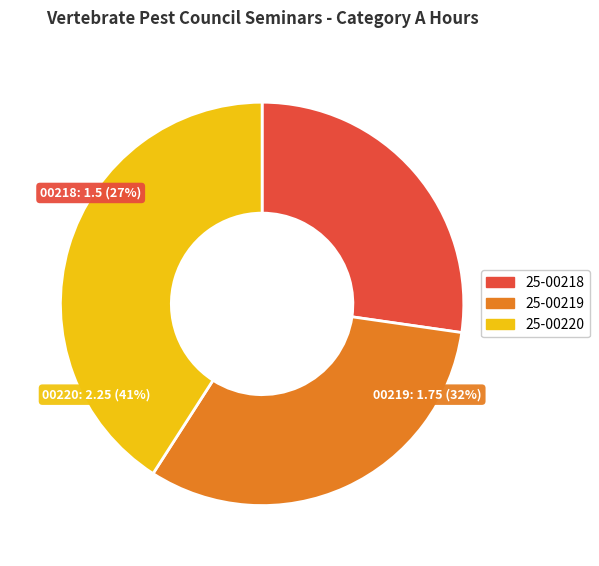

What is the change in value from 25-00219 to 25-00220?

+0.5